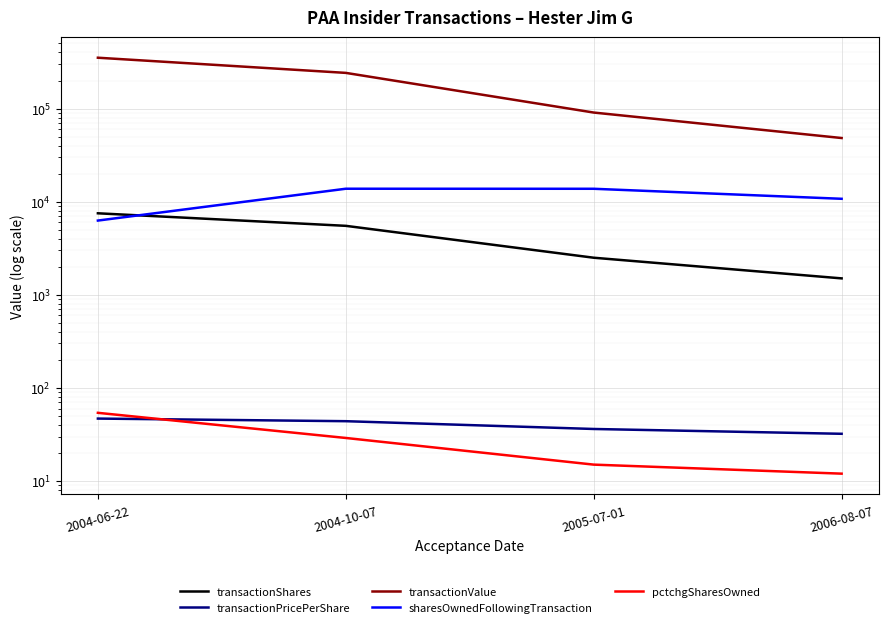

What position from the right is 2004-10-07?

3